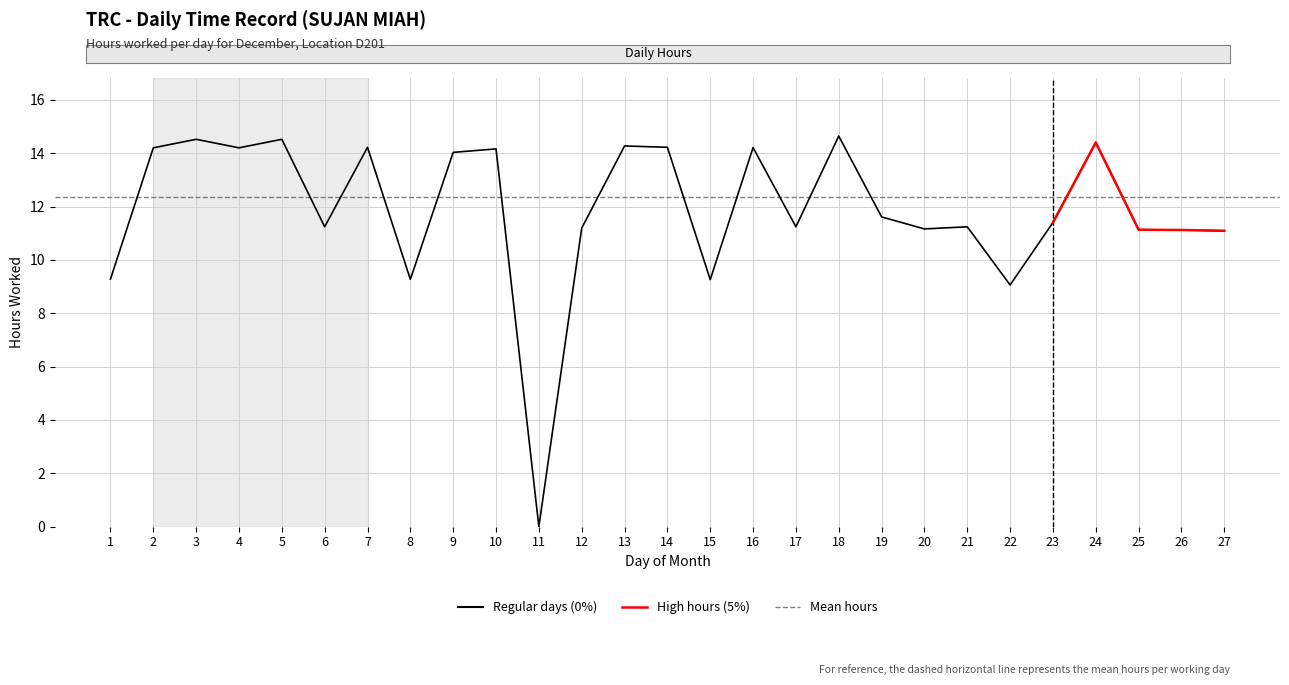

List the labels in order of value, smallest first.

11, 22, 15, 8, 1, 27, 26, 25, 20, 12, 6, 17, 21, 23, 19, 9, 10, 2, 4, 16, 7, 14, 13, 24, 3, 5, 18